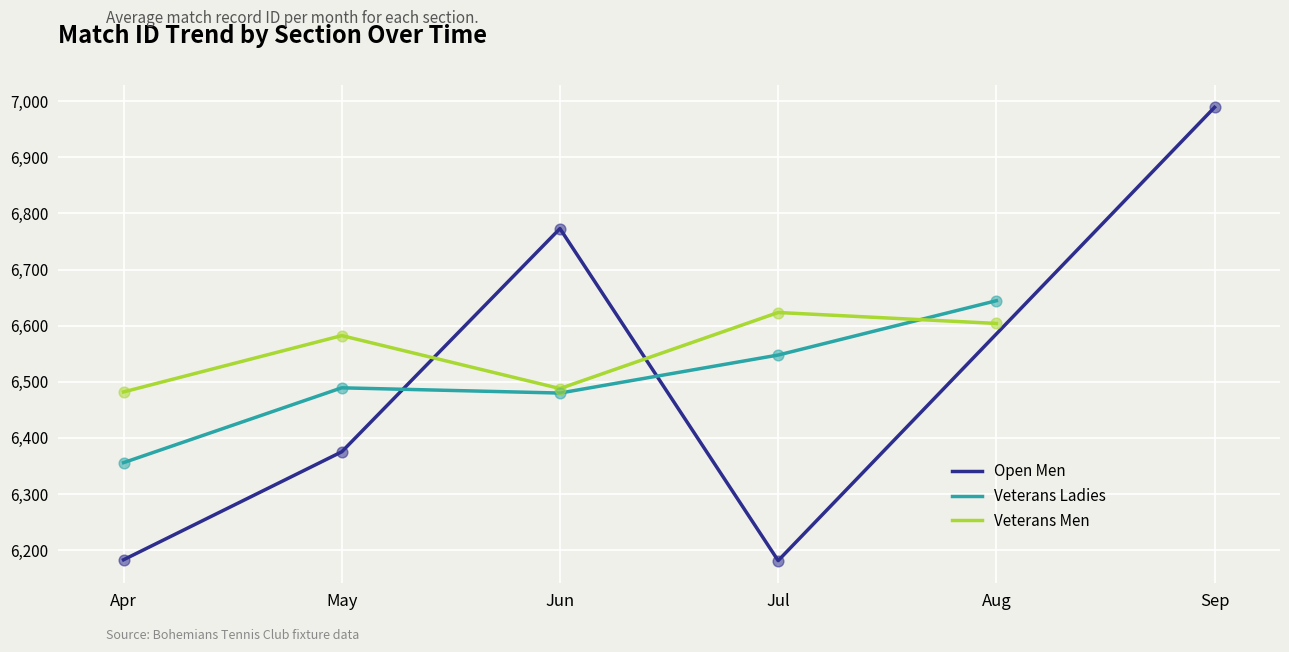

Which series reaches the minimum Y coordinate?

Open Men